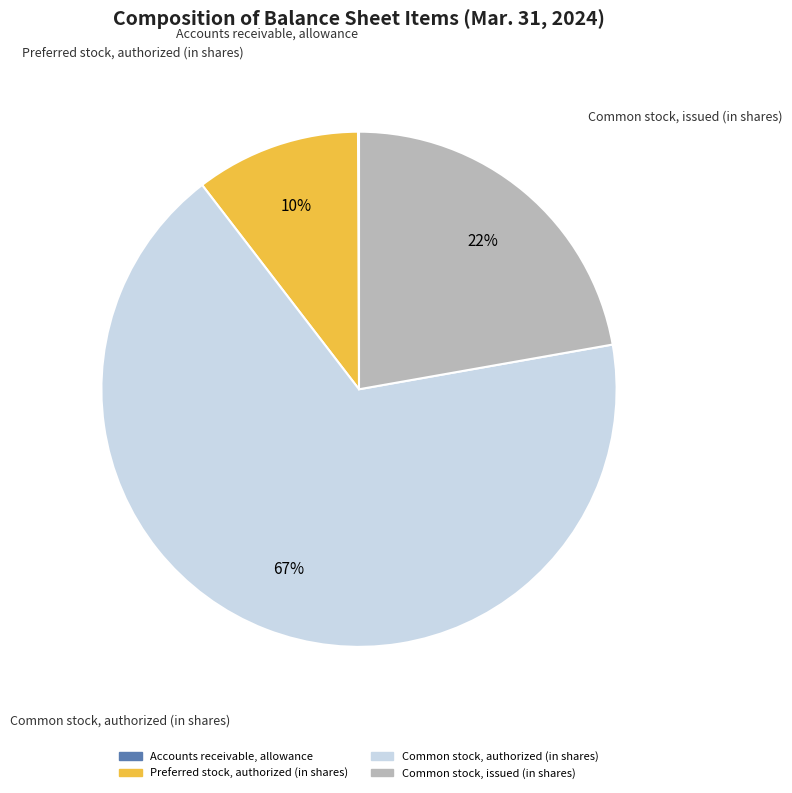

Which slice is the largest?

Common stock, authorized (in shares)